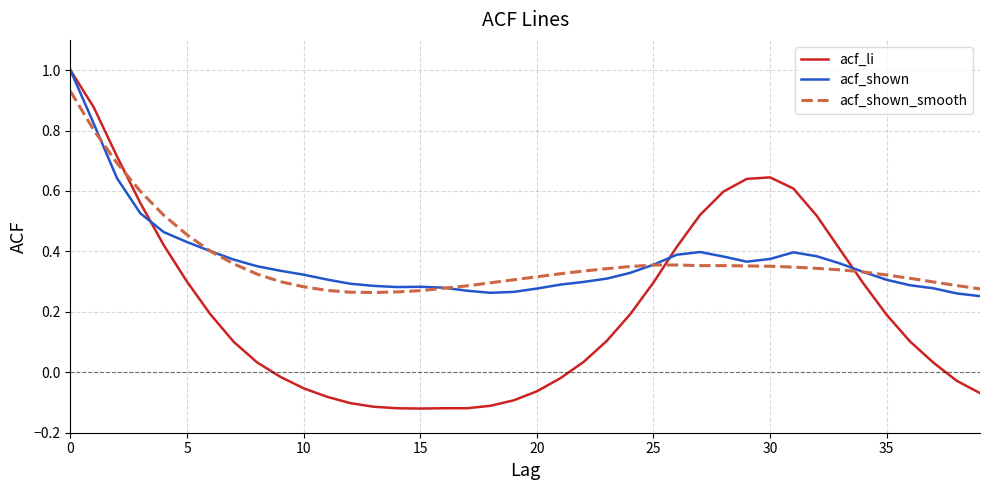

What is the maximum value for acf_li?

1.0